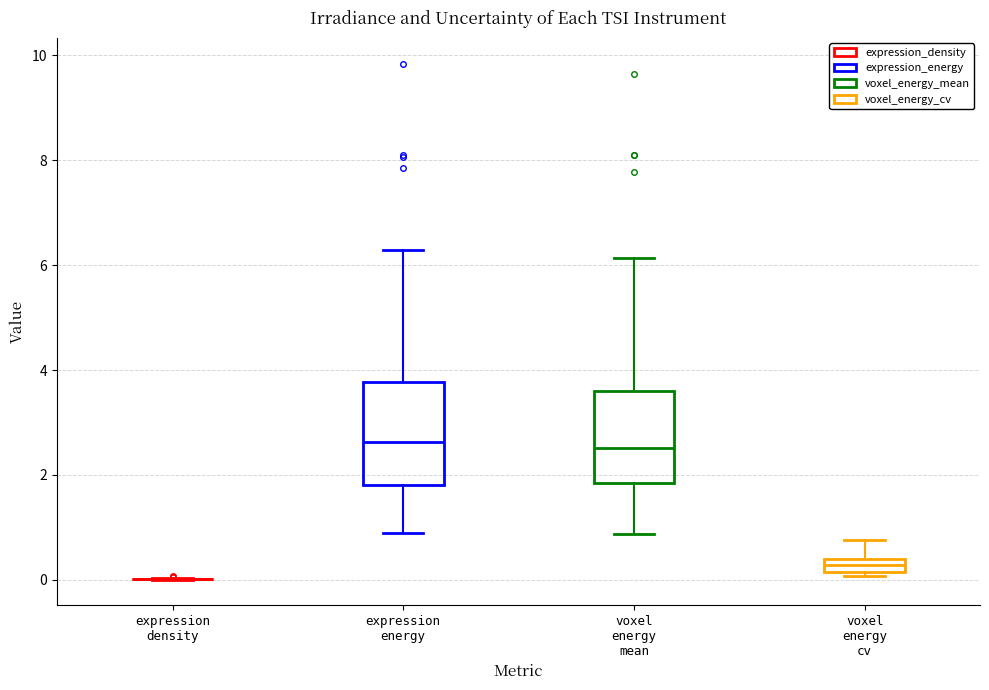

Comparing the boxes themselves (not the whiskers), which one is the tallest?

expression energy